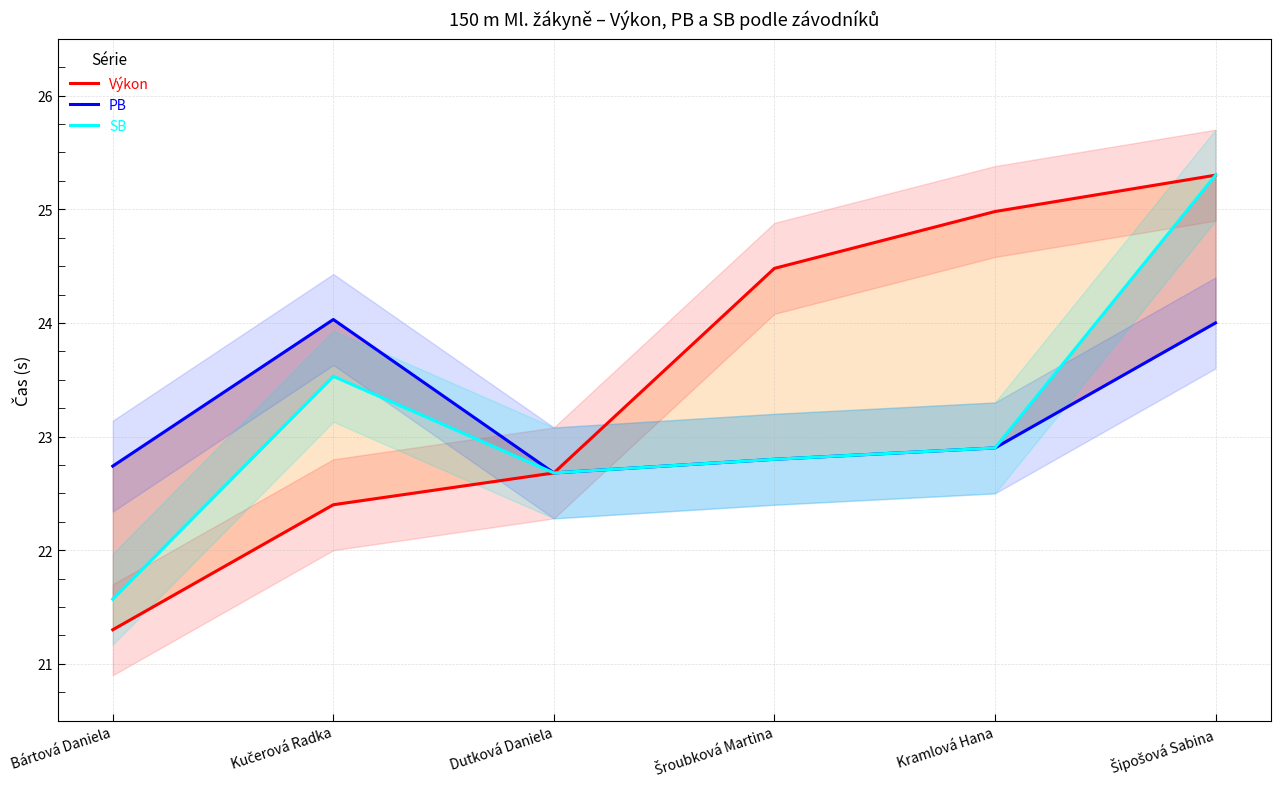

What is the maximum value shown in the chart?

25.3